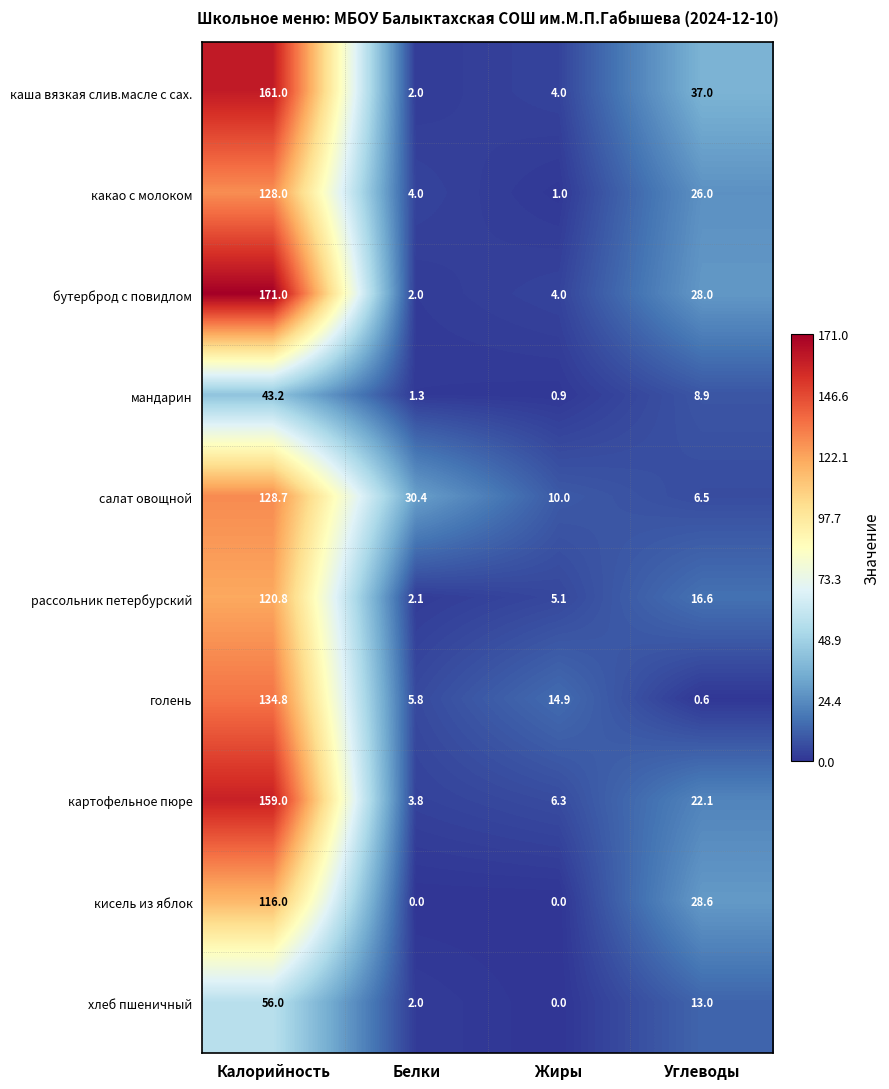

At how many categories does at least one series exceed 168?

1